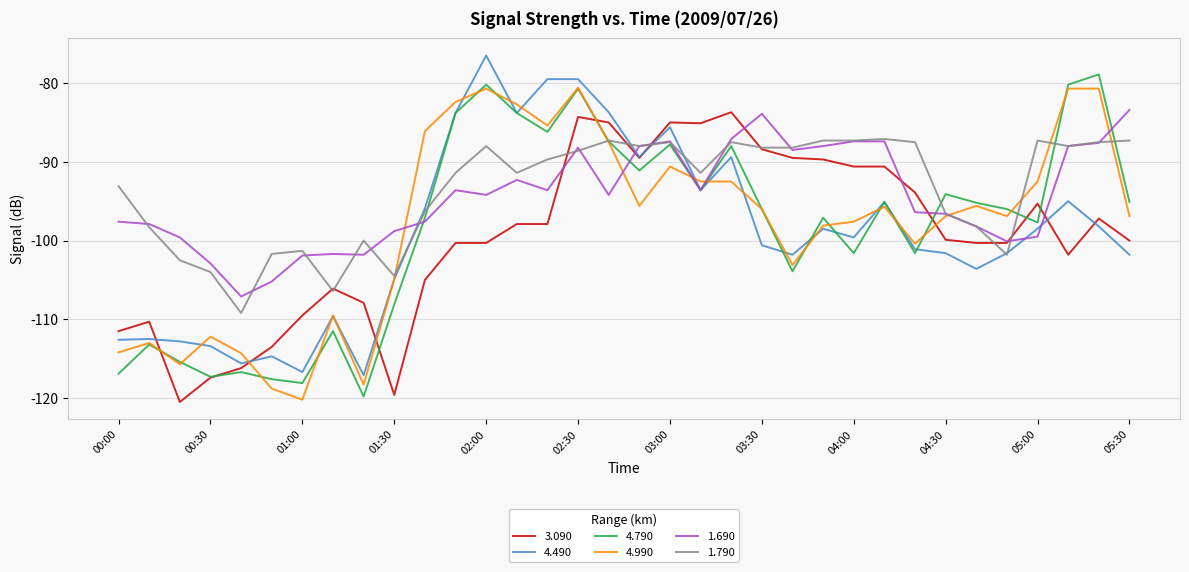

Which series ends up on top after the final intersection of 4.790 and 4.990?

4.790